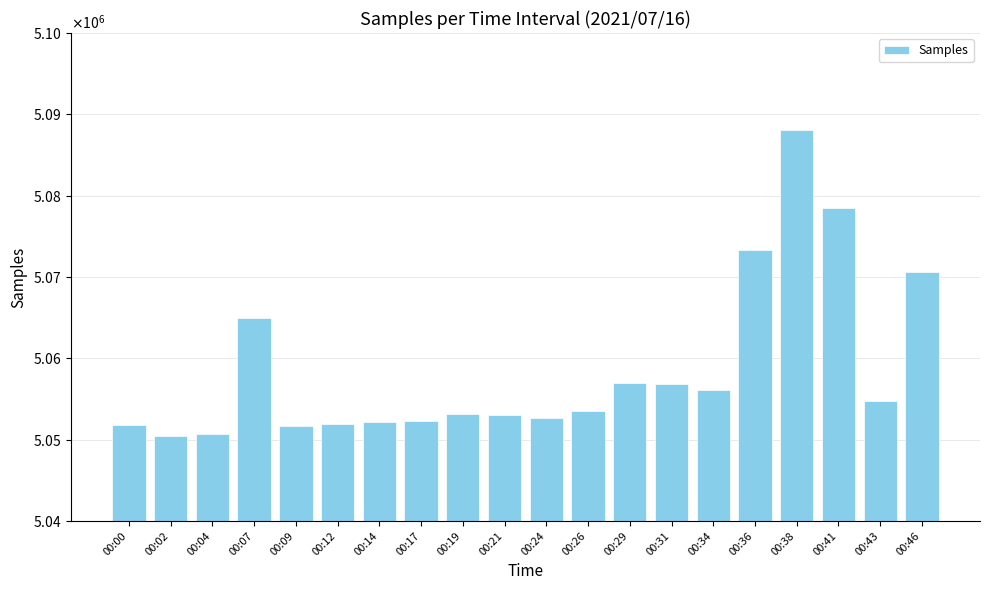

The value at 00:07 is 5064913. True or false?

True